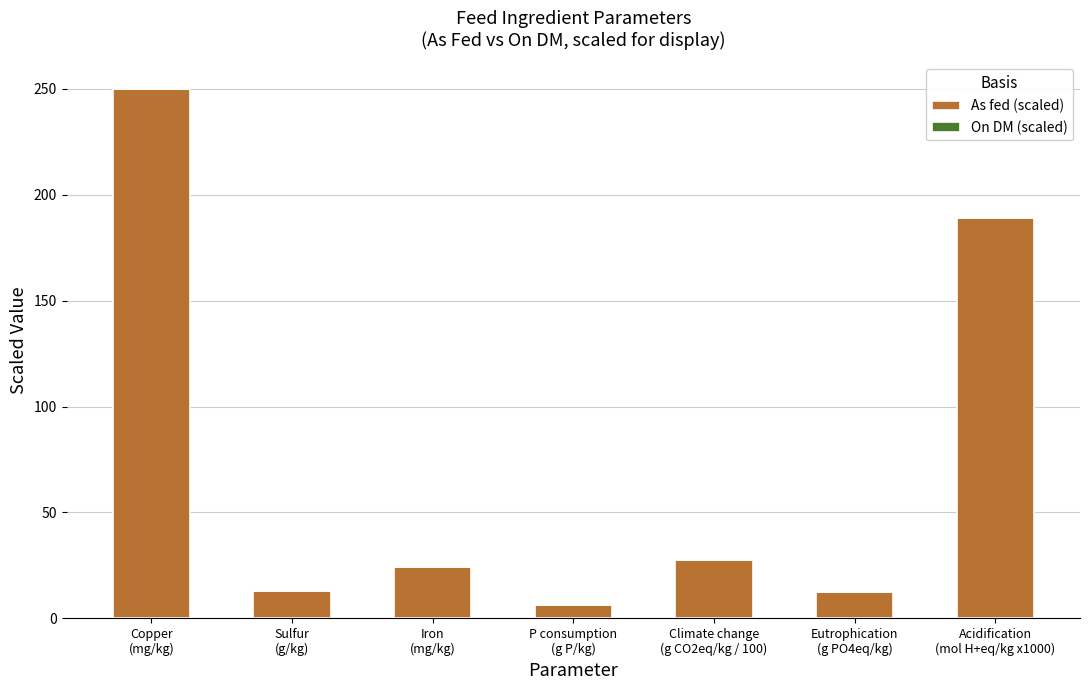

How many values in the As fed (scaled) series exceed 24?

4